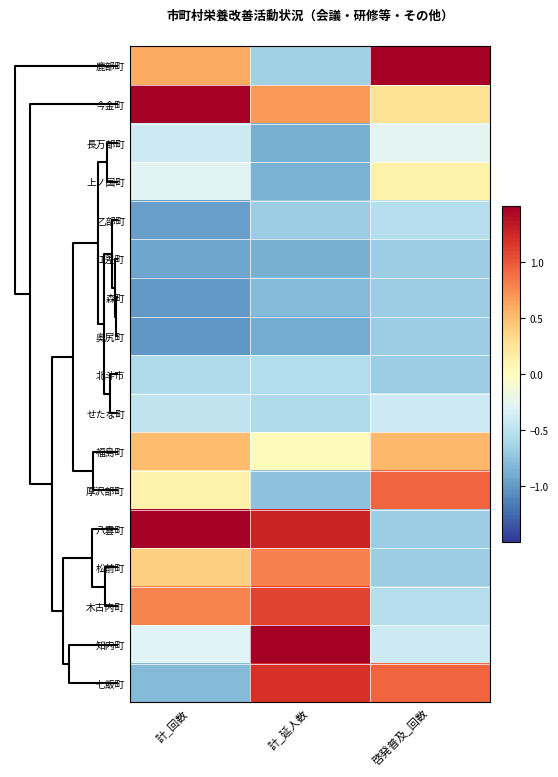

At how many categories does at least one series exceed 0?

3